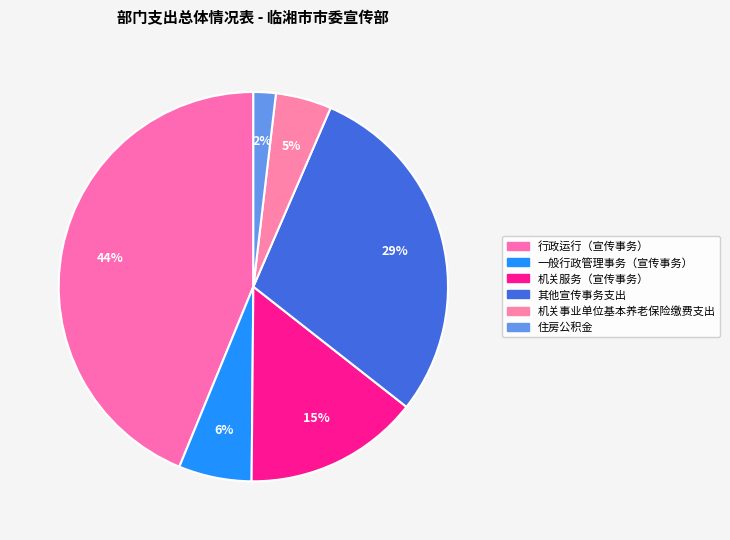

Which slice is the smallest?

住房公积金